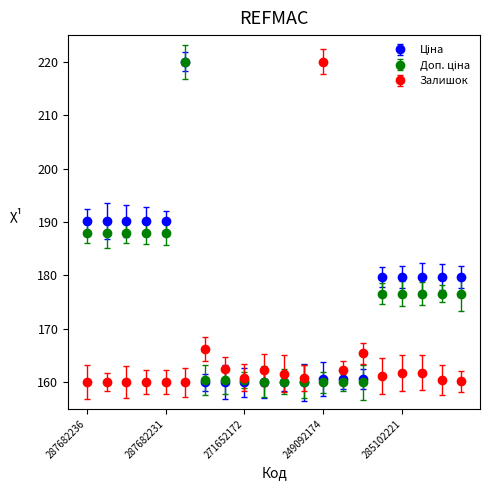

What is the value of the Залишок point at the 7th from the left?

166.2